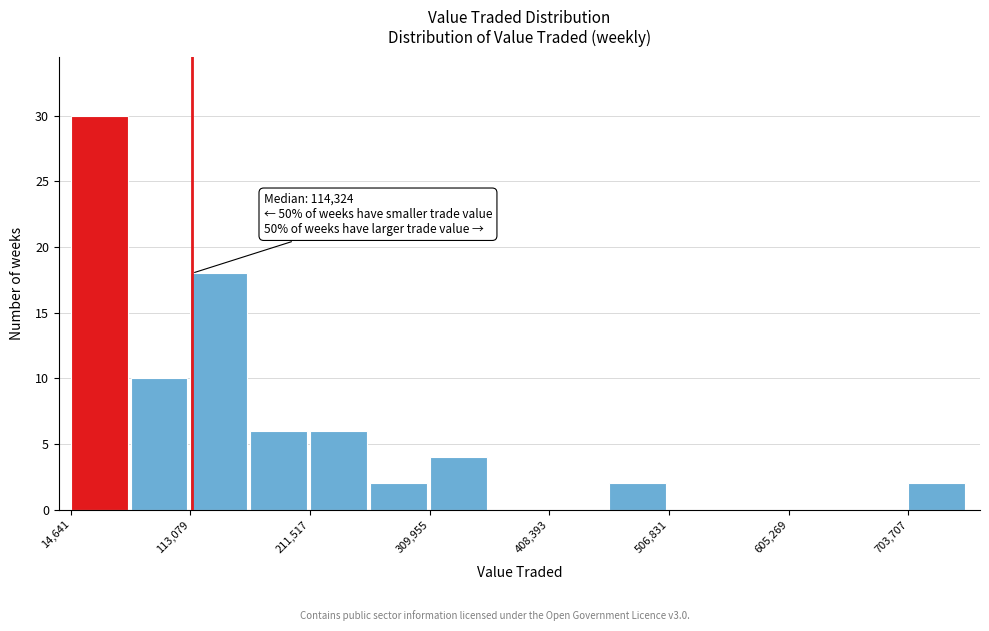

Over which range of the x-axis is the bar tallest?

10000 to 60000